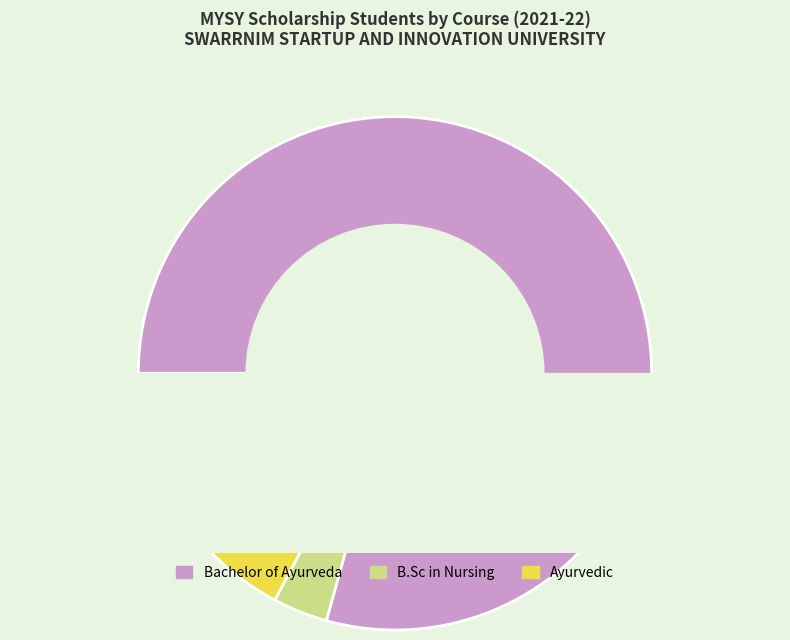

True or false: Ayurvedic accounts for 17% of the total.

True